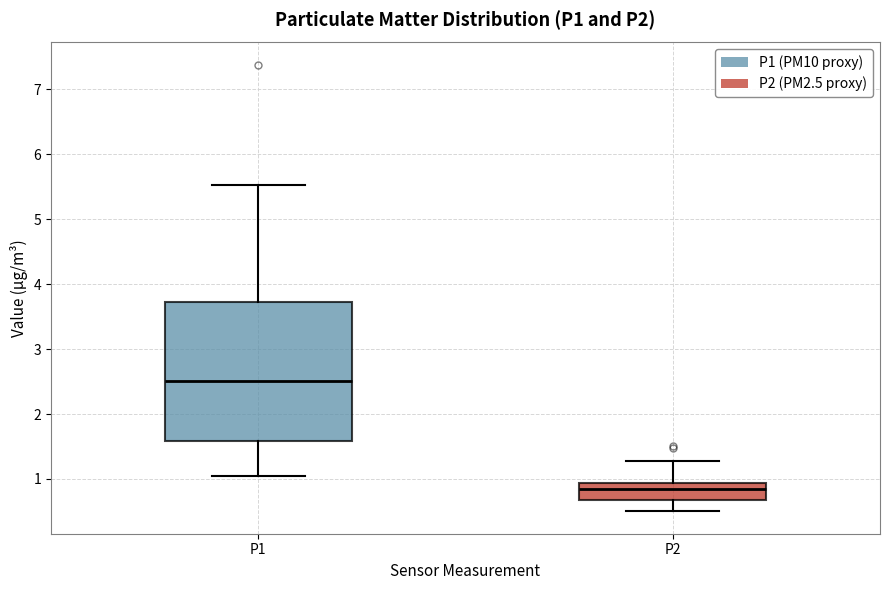

Reading left to right, transcribe this box plot: for each box, give where its median line is, the range the box spans, and where its two whiskers end, as read against the y-axis. The values are not printed on the chart, so give them approximately, as read against the axis.

P1: median 2.5, box 1.6 to 3.7, whiskers 1.1 to 5.5
P2: median 0.8, box 0.7 to 0.9, whiskers 0.5 to 1.3